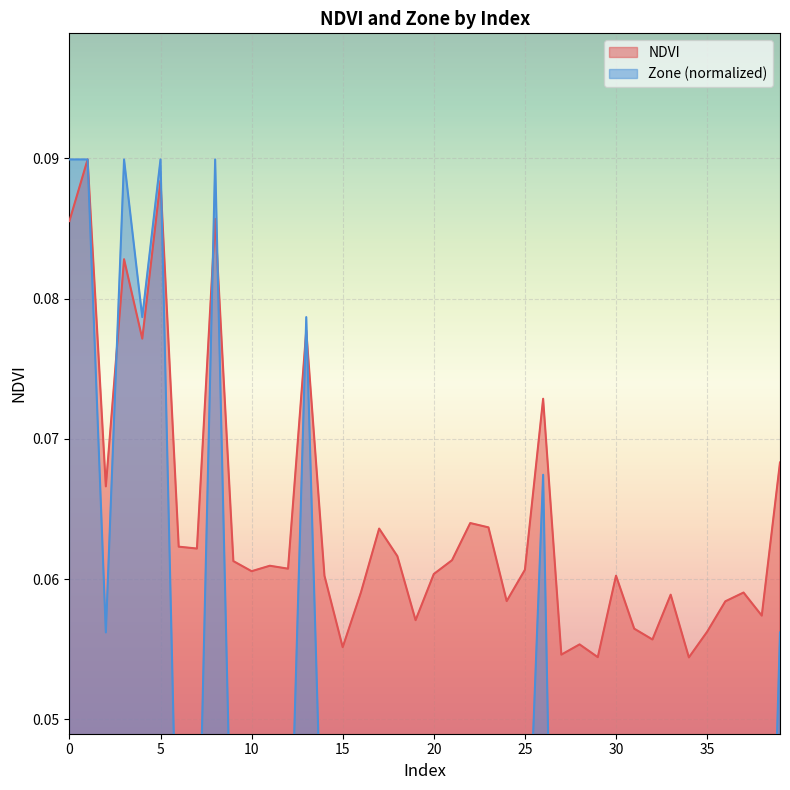

Count the NDVI values in the range 0 to 1.

40